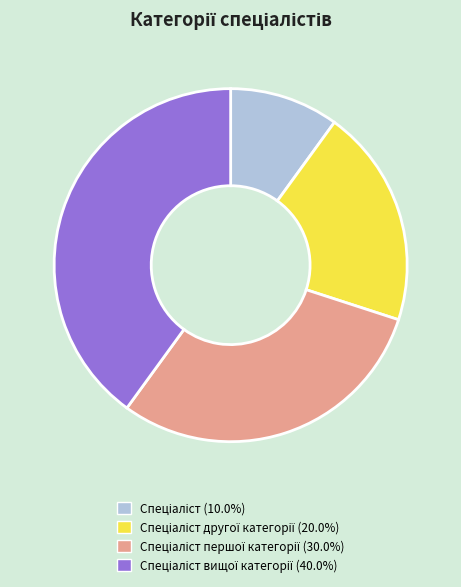

Is there any slice that represents more than half of the pie?

No